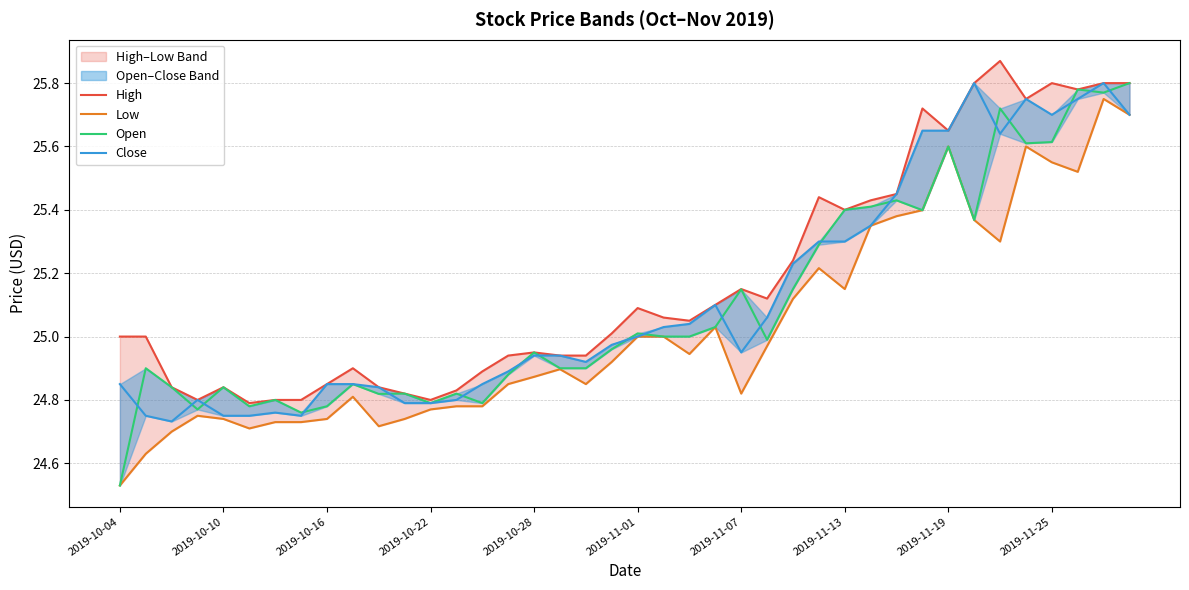

In Open, how many points are higher than both neighbors (excluding endpoints)?

13